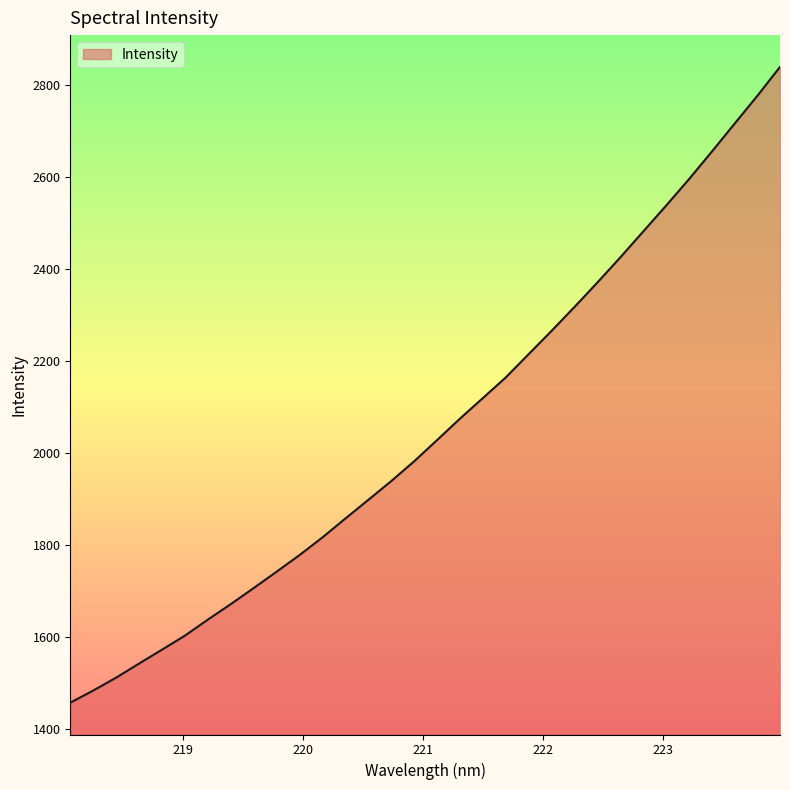

What is the difference between the maximum and minimum values?

1382.4